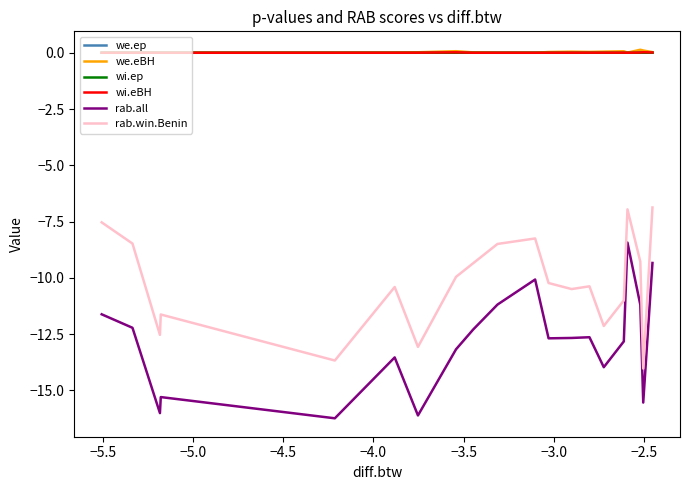

True or false: we.ep and rab.all cross at least once.

False